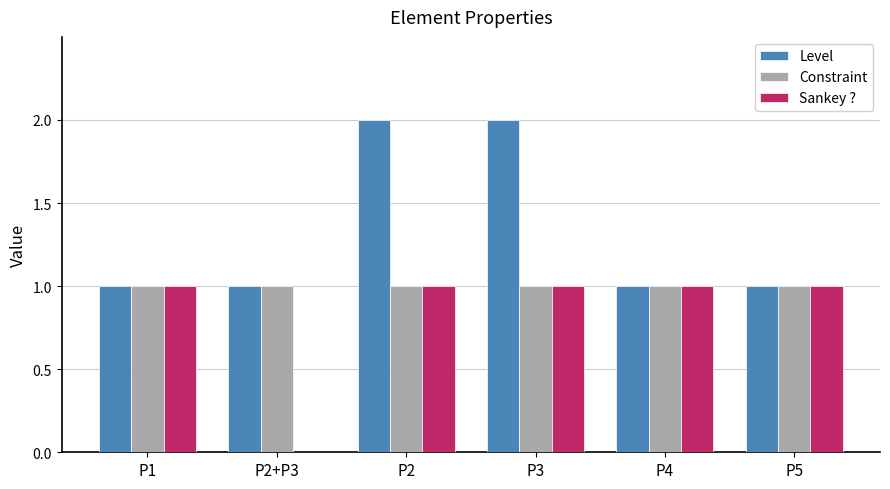

Reading left to right, transcribe all the data shown in this chart.

Level: 1	1	2	2	1	1
Constraint: 1	1	1	1	1	1
Sankey ?: 1	0	1	1	1	1